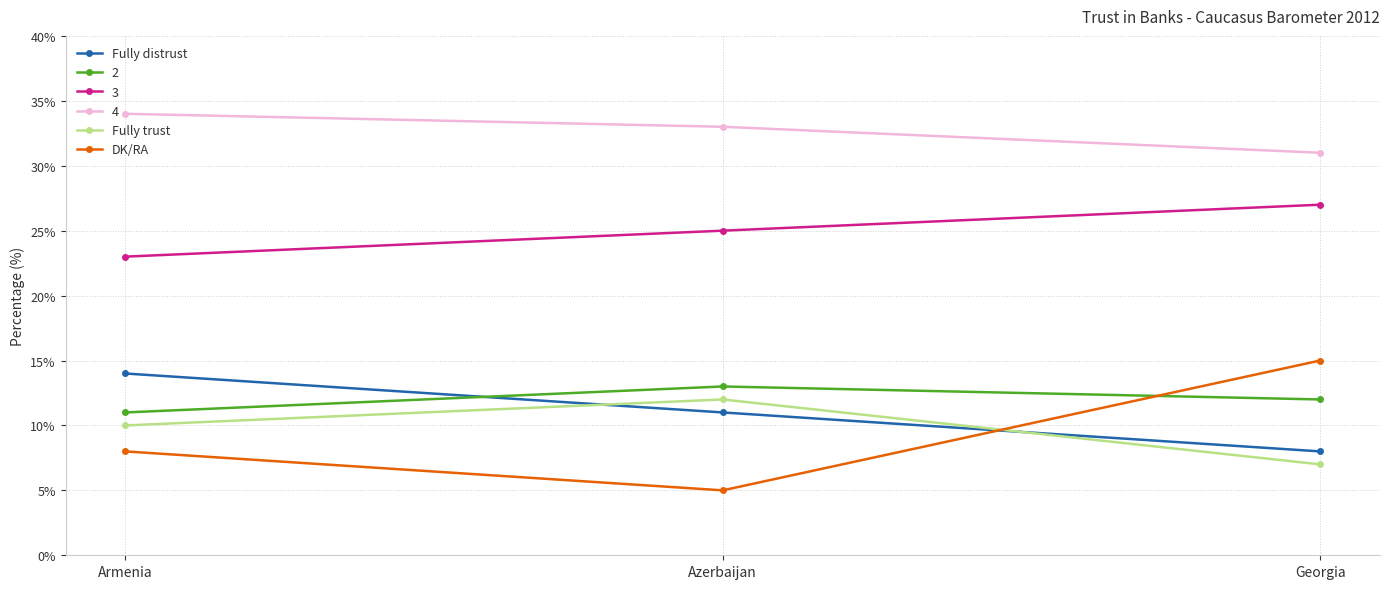

What is the total value across all series at Georgia?

100